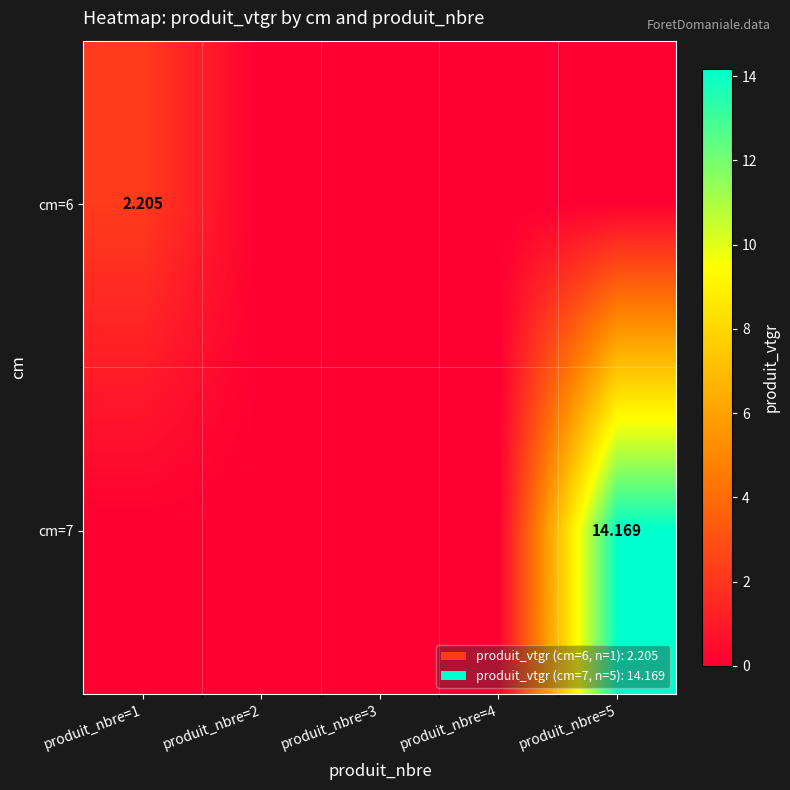

What is the maximum value for cm=7?

14.2